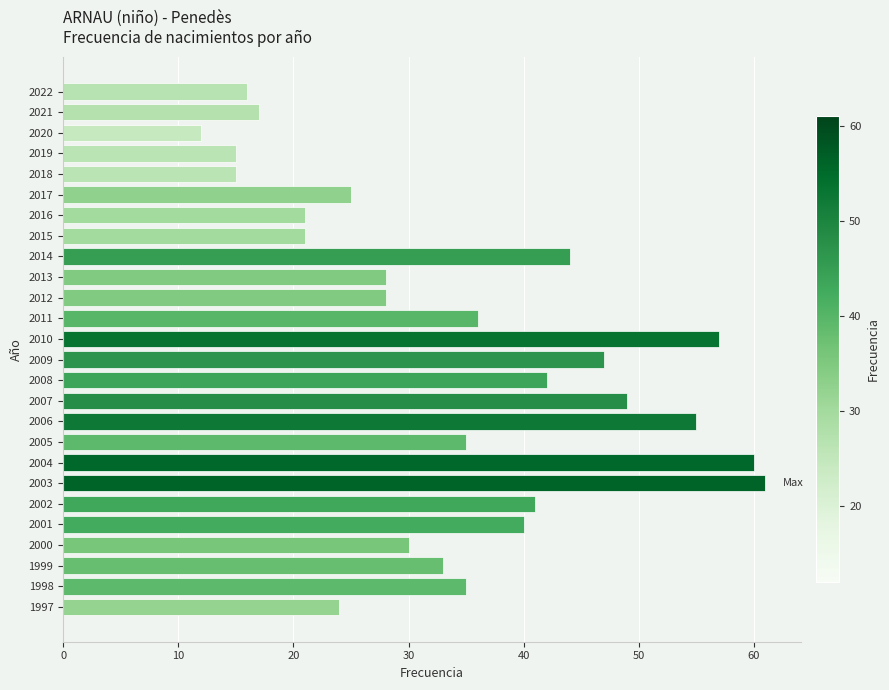

What is the change in value from 2011 to 2018?

-21